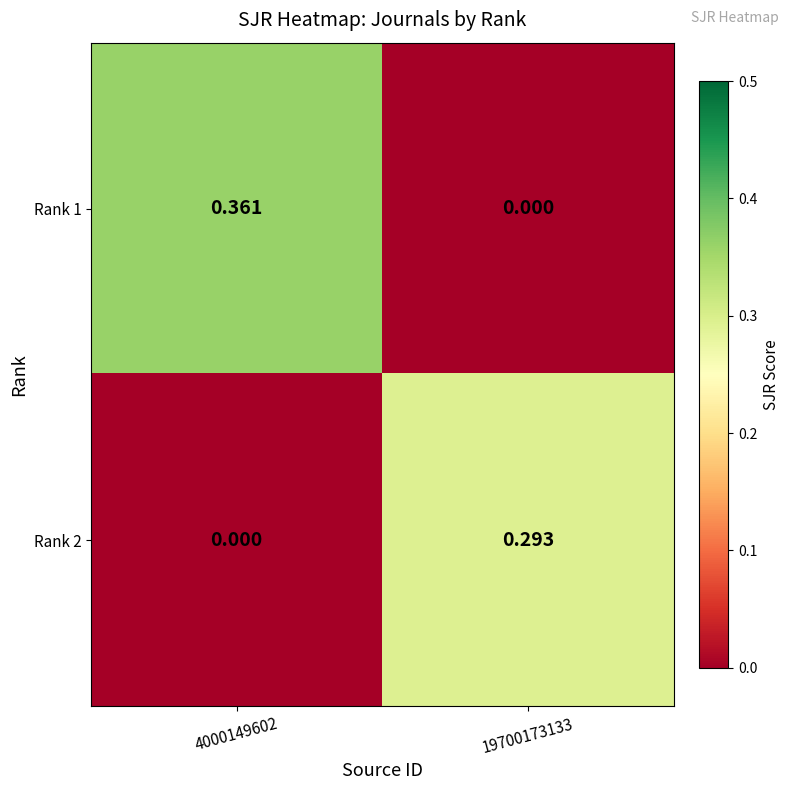

Is the value of Rank 1 at 4000149602 greater than the value of Rank 2 at 4000149602?

Yes